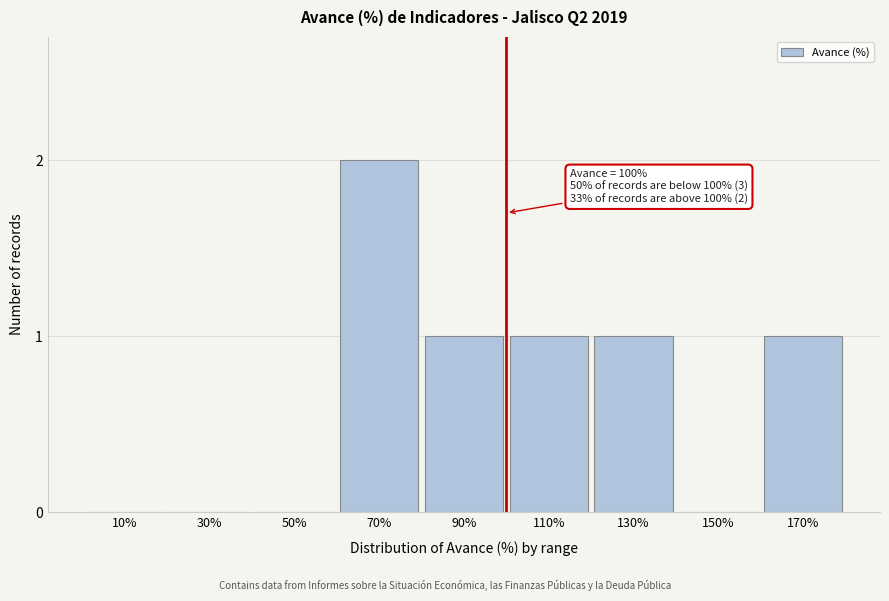

Reading left to right, transcribe all the data shown in this chart.

10%=0	30%=0	50%=0	70%=2	90%=1	110%=1	130%=1	150%=0	170%=1